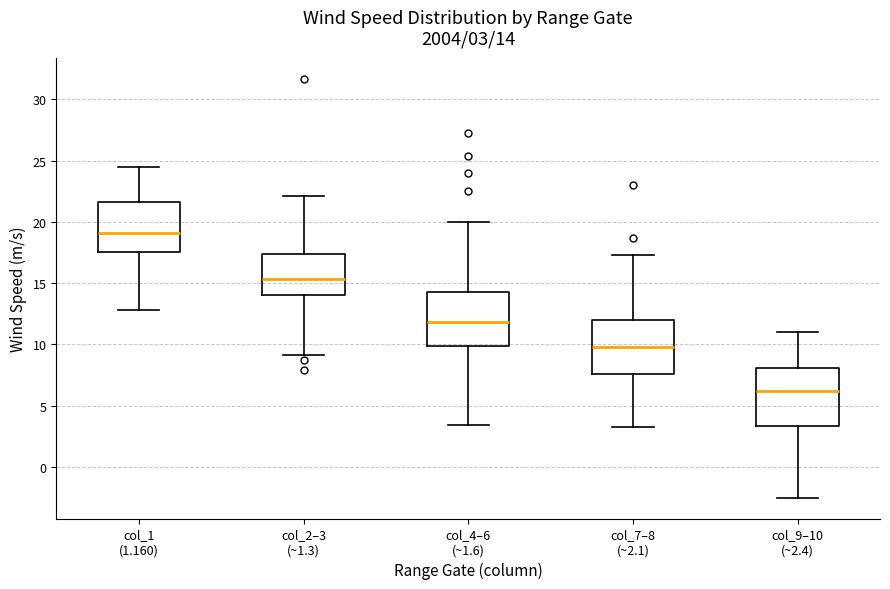

Which box's median line is the lowest?

col_9–10 (~2.4)